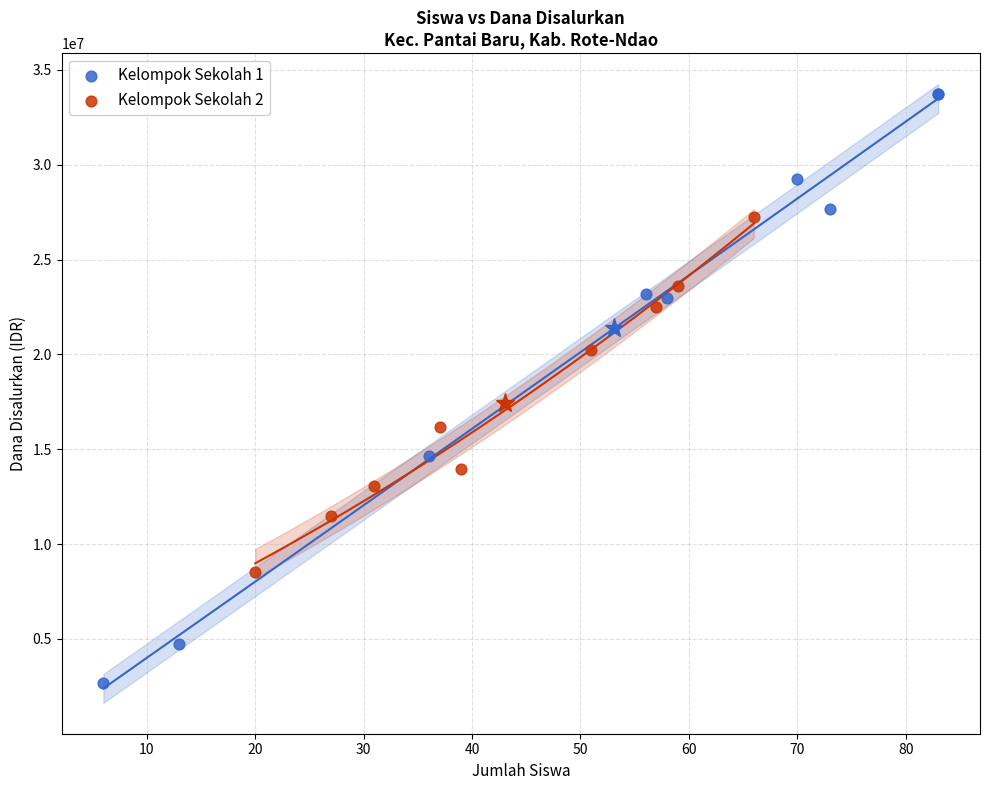

Which series reaches the minimum Y coordinate?

Kelompok Sekolah 1